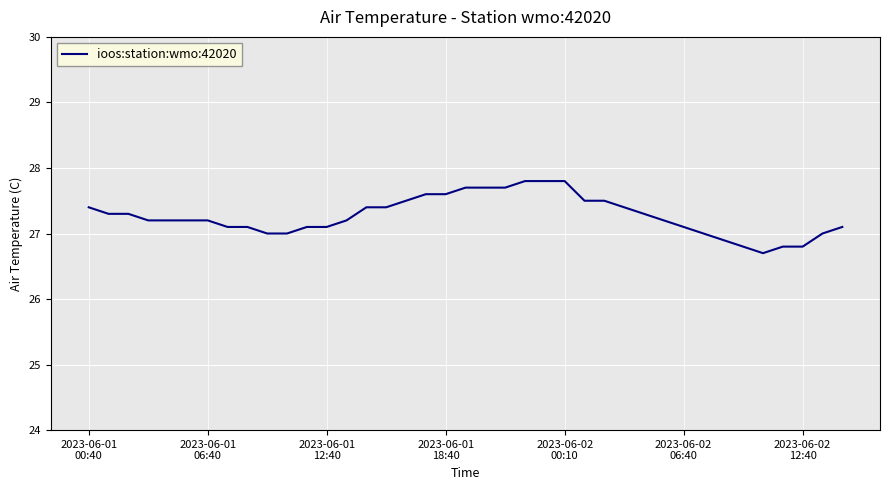

What is the greatest value displayed?

27.8